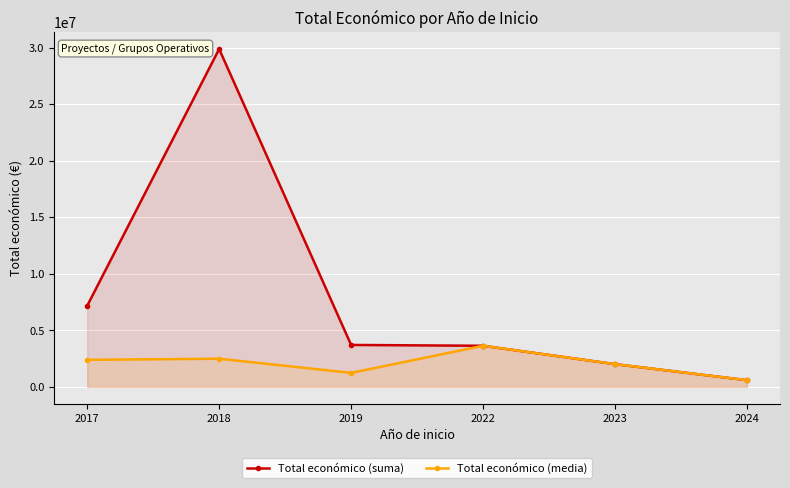

True or false: Total económico (suma) has a value of 3706642.0 at 2019.

True